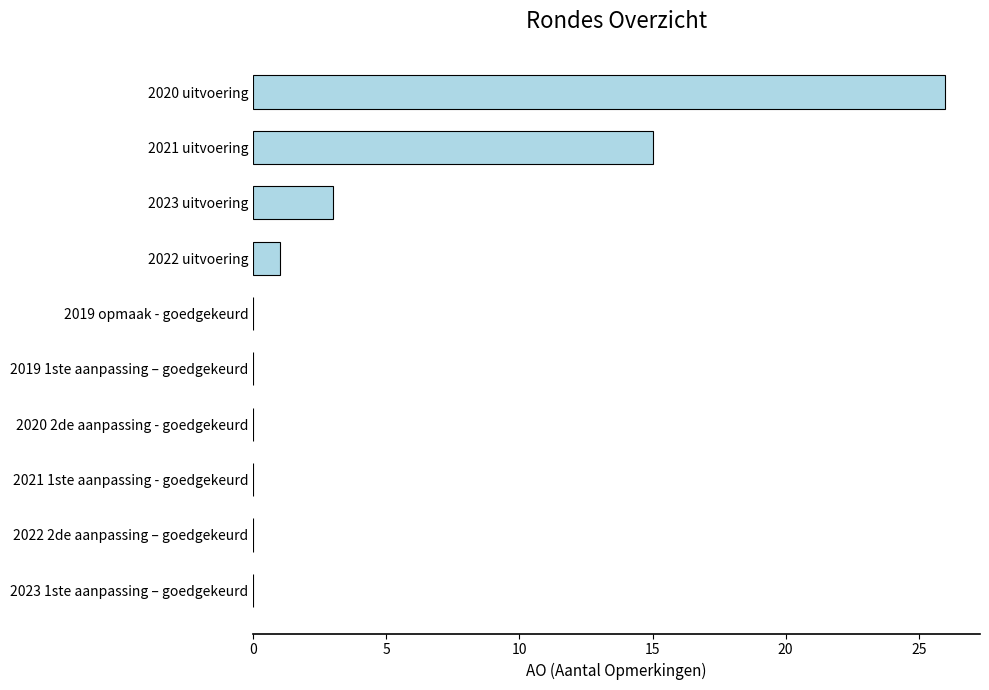

Reading bottom to top, list all the values displayed in this chart.

2023 1ste aanpassing – goedgekeurd=0	2022 2de aanpassing – goedgekeurd=0	2021 1ste aanpassing - goedgekeurd=0	2020 2de aanpassing - goedgekeurd=0	2019 1ste aanpassing – goedgekeurd=0	2019 opmaak - goedgekeurd=0	2022 uitvoering=1	2023 uitvoering=3	2021 uitvoering=15	2020 uitvoering=26